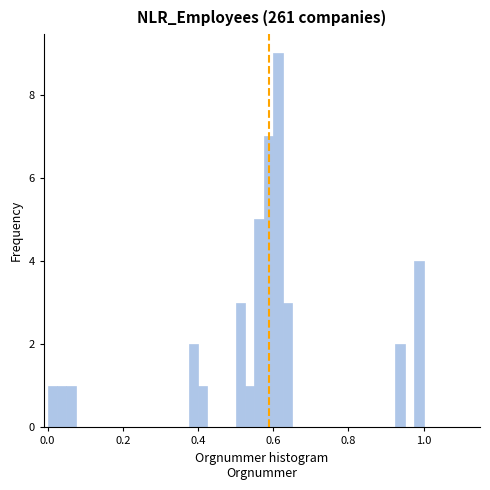

Around what value on the x-axis is the tallest bar? Give the approximate position of its centre, as read against the axis.

0.62